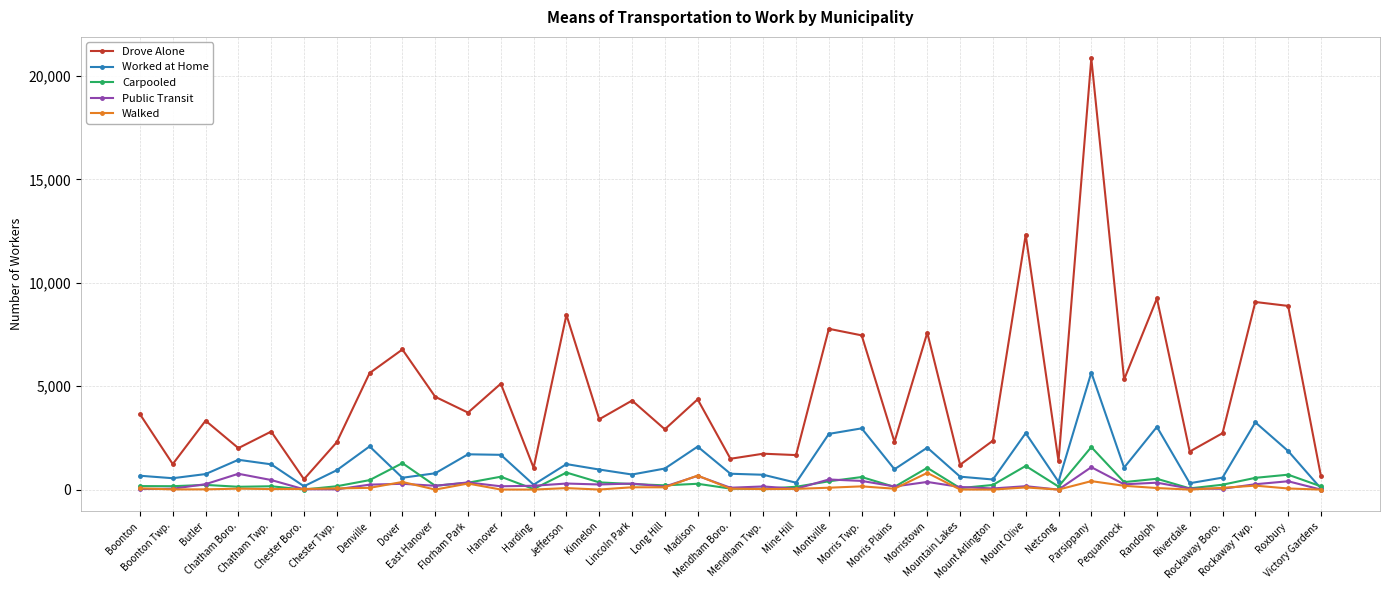

How many categories are shown in the chart?

37